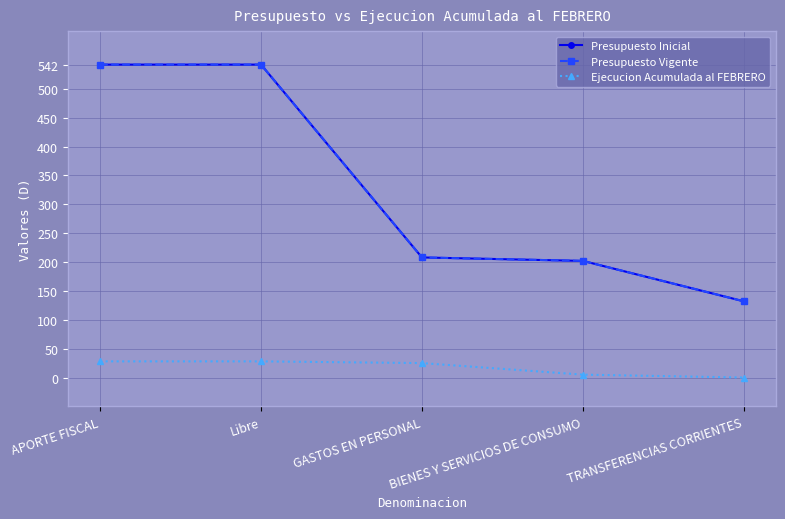

At how many categories does at least one series exceed 452?

2